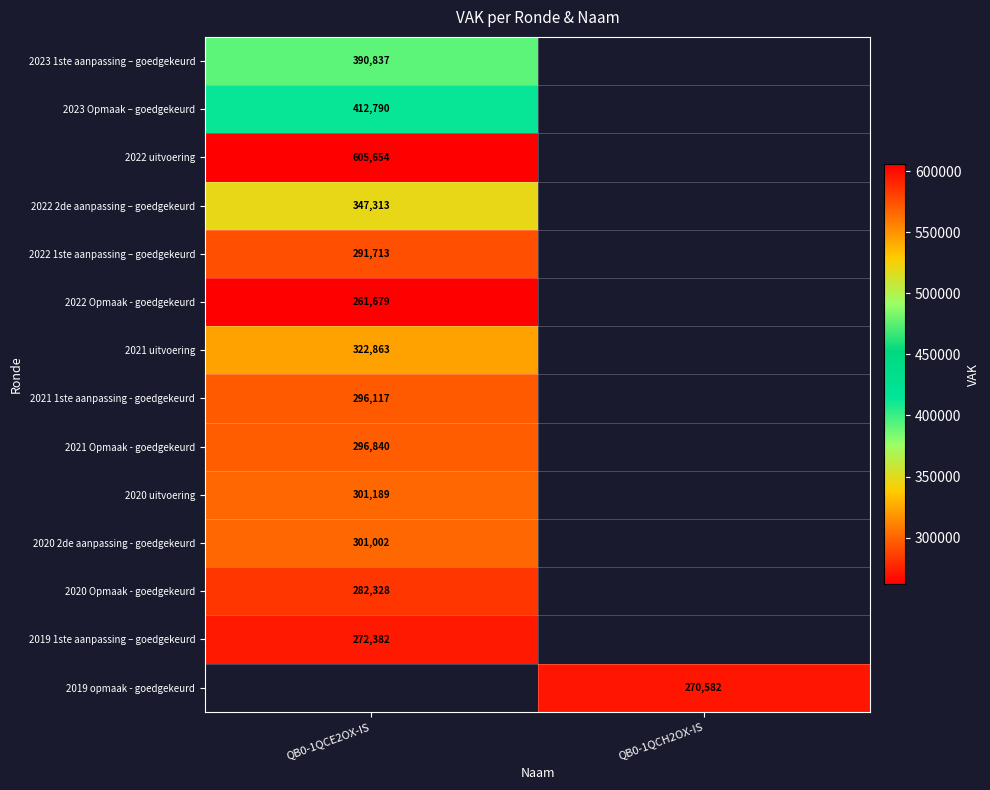

Is it true that 2022 2de aanpassing – goedgekeurd equals 620783 at QB0-1QCE2OX-IS?

False